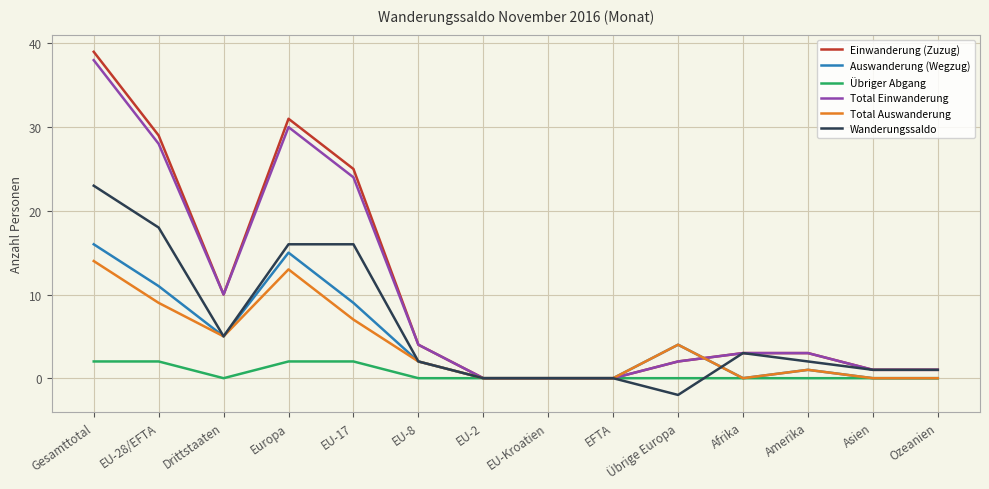

True or false: Auswanderung (Wegzug) has a value of 9 at Asien.

False